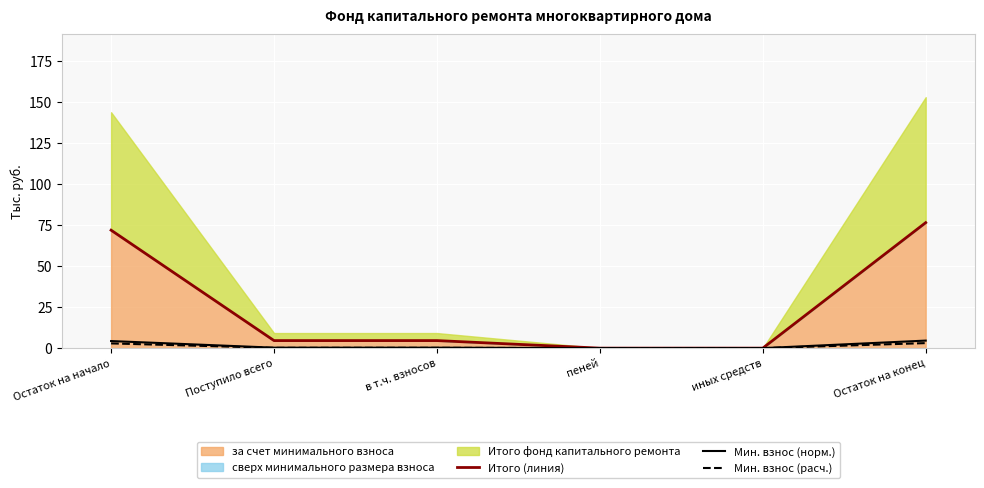

How many lines are shown in the chart?

3